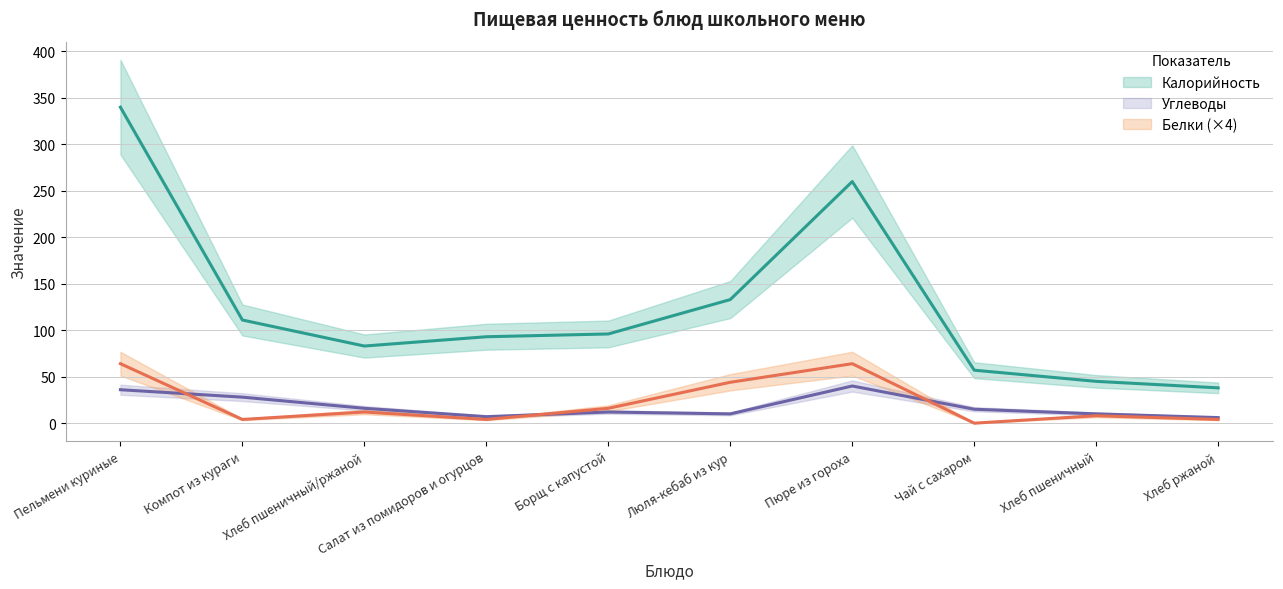

At which label does Калорийность first exceed 96?

Пельмени куриные